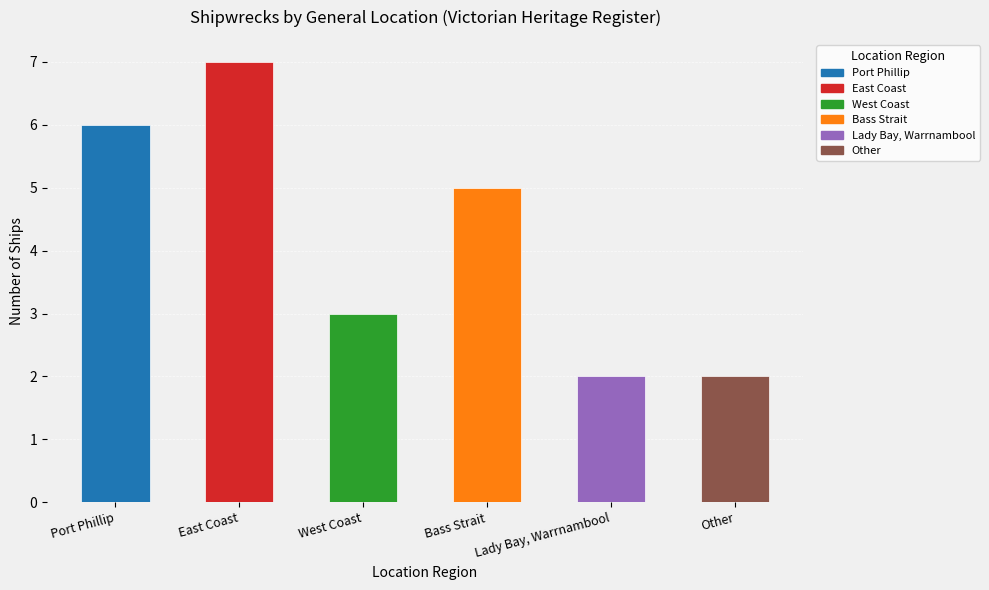

How many values are between 2 and 6?

5